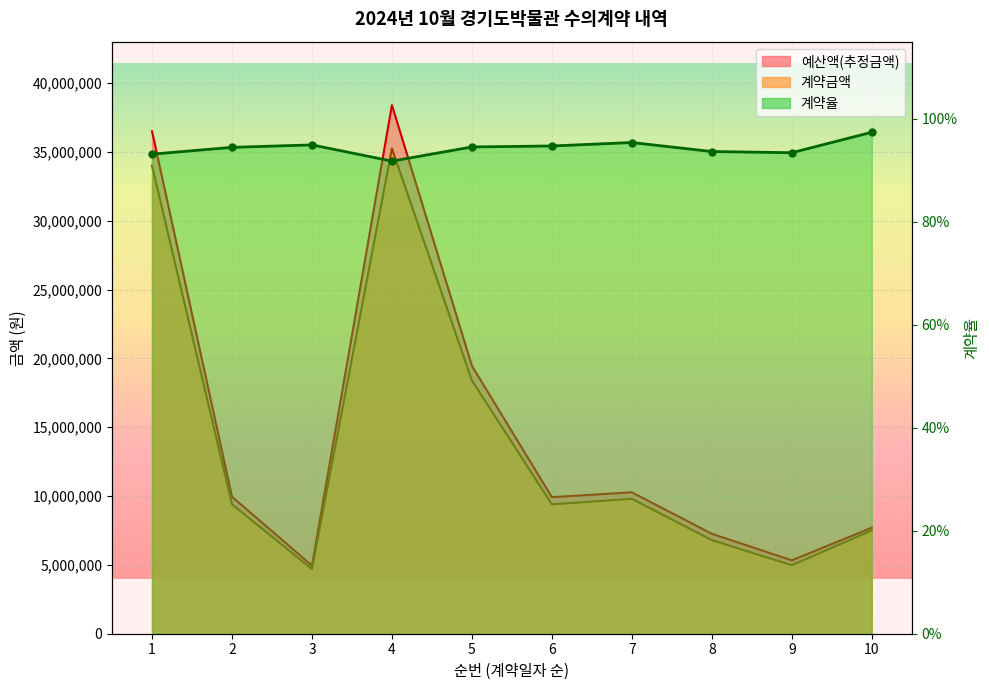

The value of 계약율 at 10 is 1.0. True or false?

True